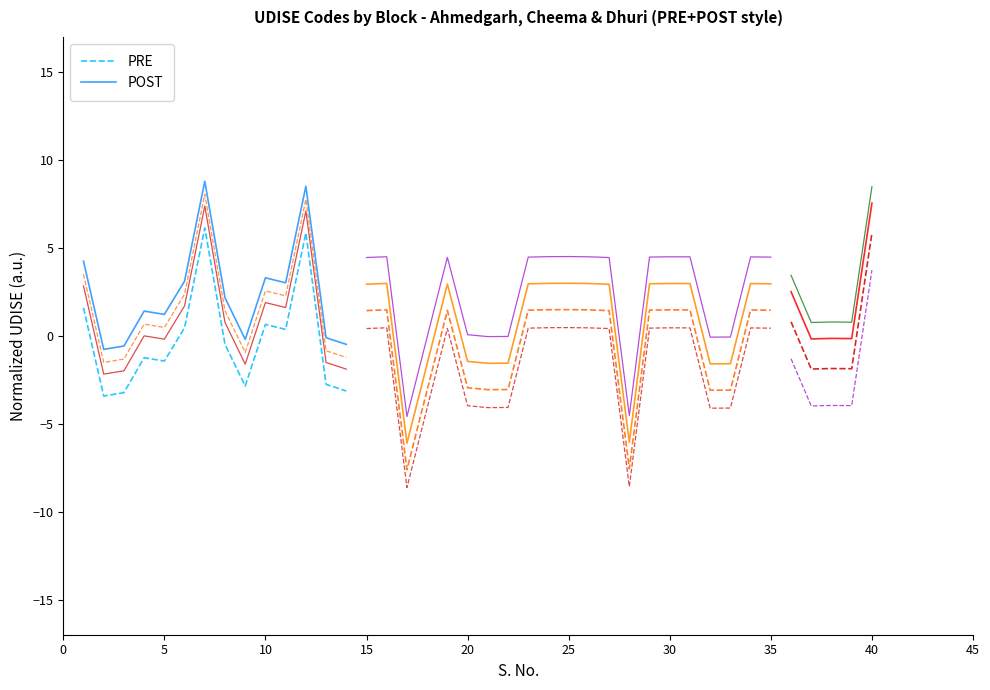

How many data points in POST are above 2?

7